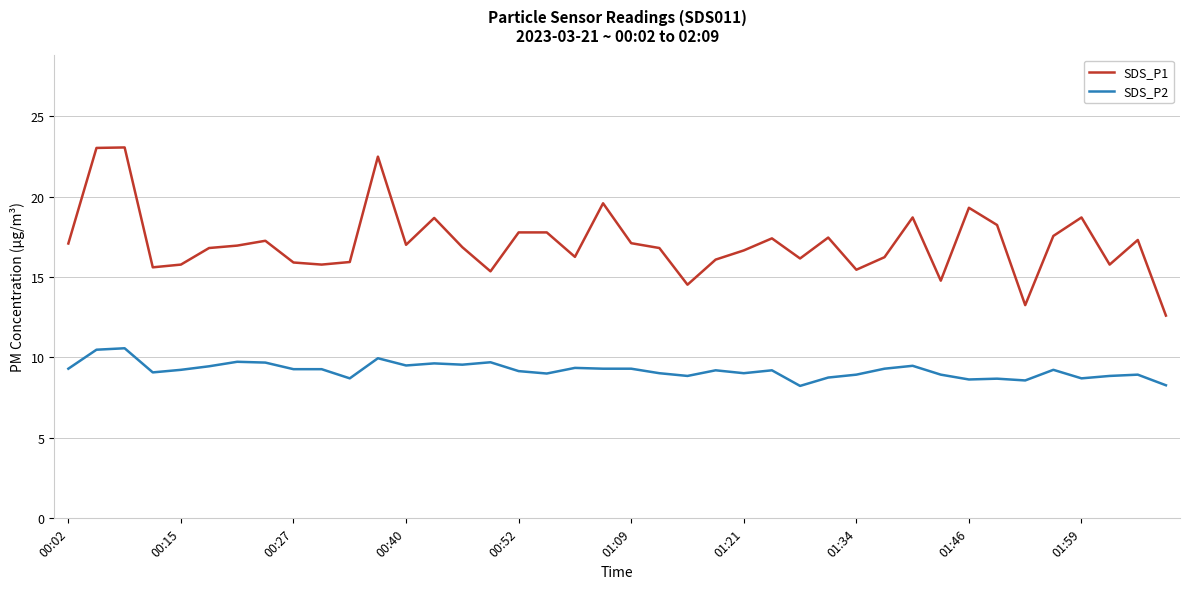

List the series in order of their peak value, lowest first.

SDS_P2, SDS_P1